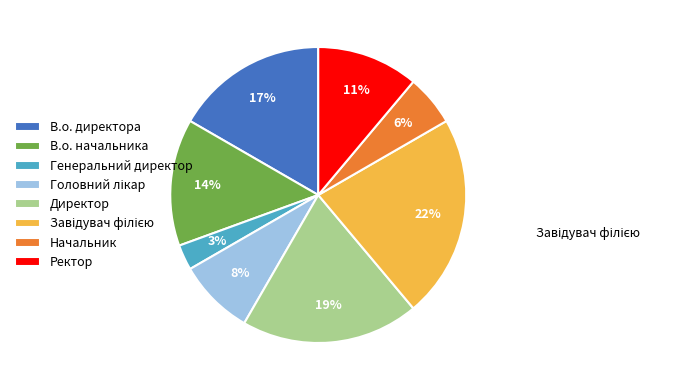

To the nearest percent, what portion does В.о. директора represent?

17%